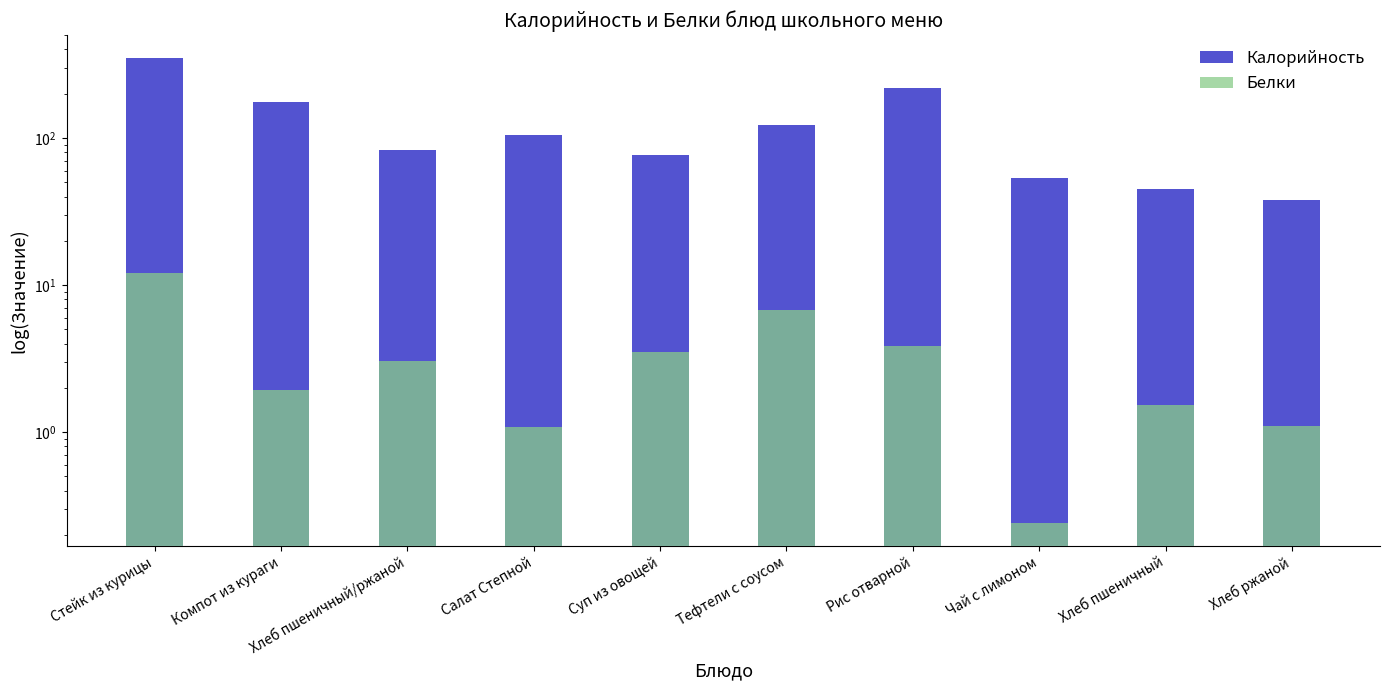

True or false: Белки has a value of 2.1 at Суп из овощей.

False